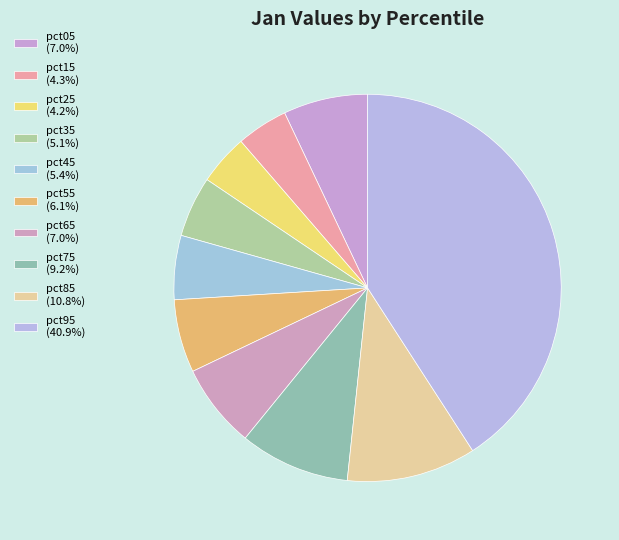

How many slices are in this pie chart?

10